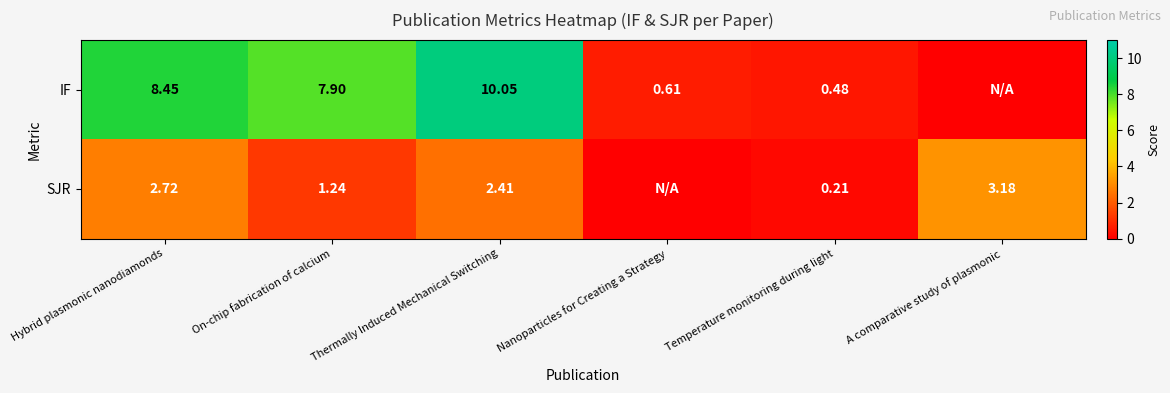

Count the number of categories in the chart.

6